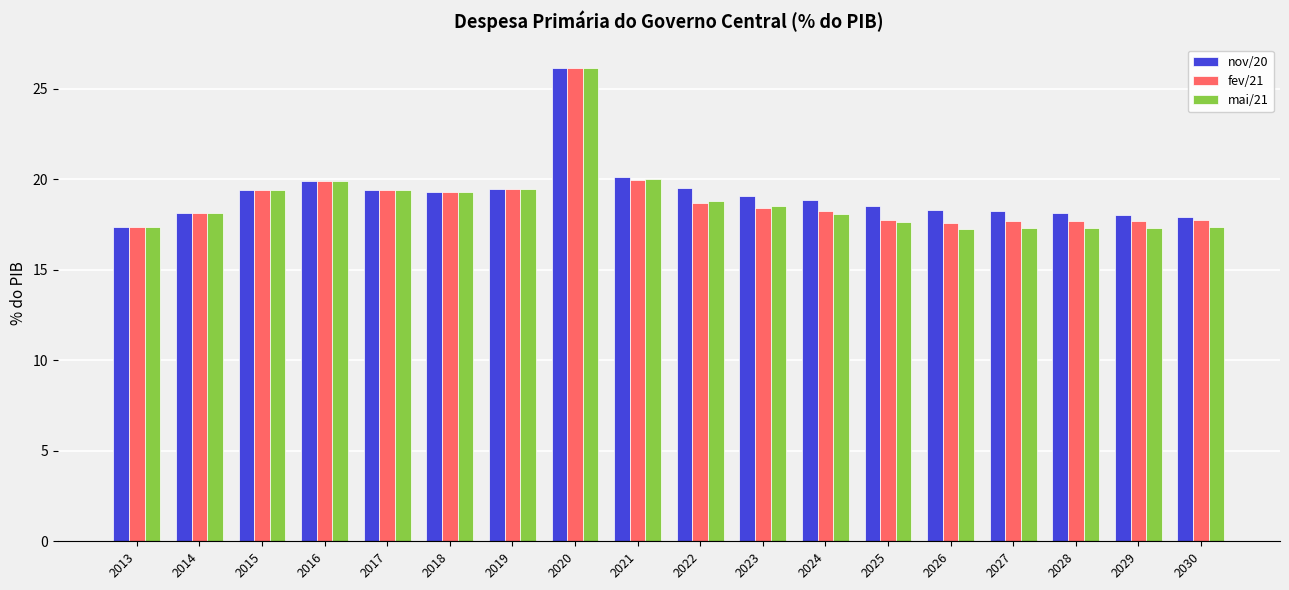

Is it true that nov/20 equals 30.1 at 2027?

False